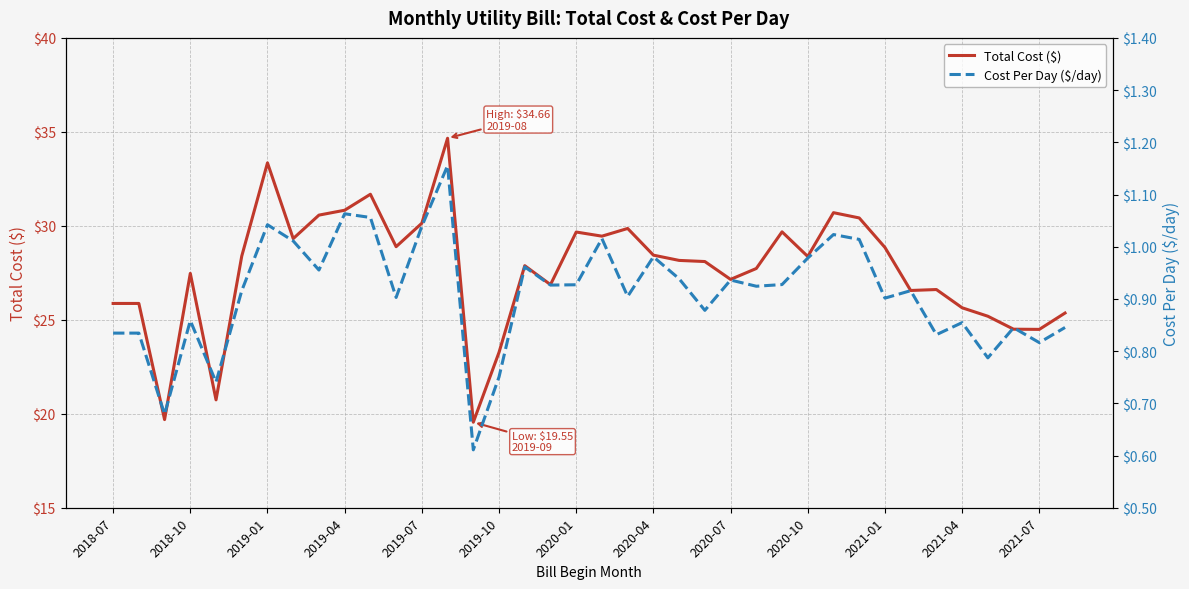

The value of Total Cost ($) at 2019-07 is 30.1. True or false?

True